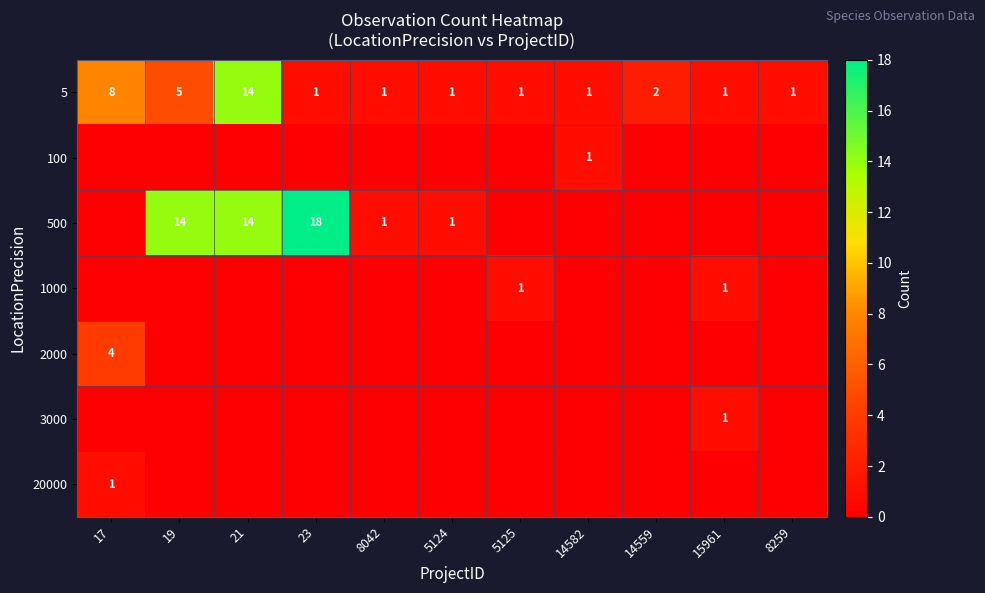

What is the sum of the 5 values at 17 and 8042?

9